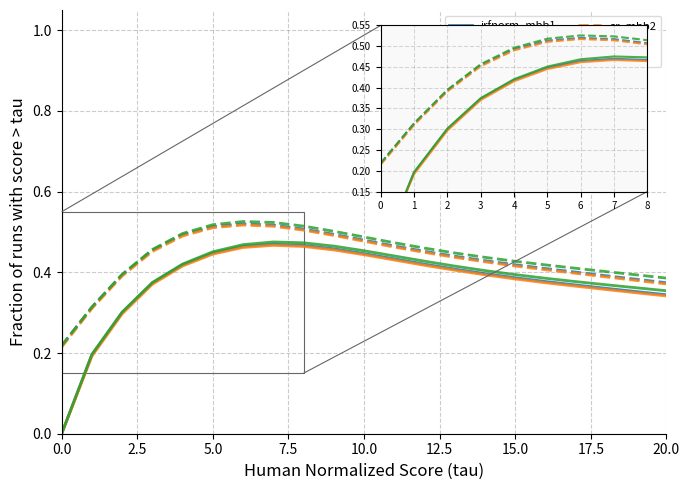

Is the value of msw1 at 2.5 greater than the value of irfnorm_mbb1 at 13?

No